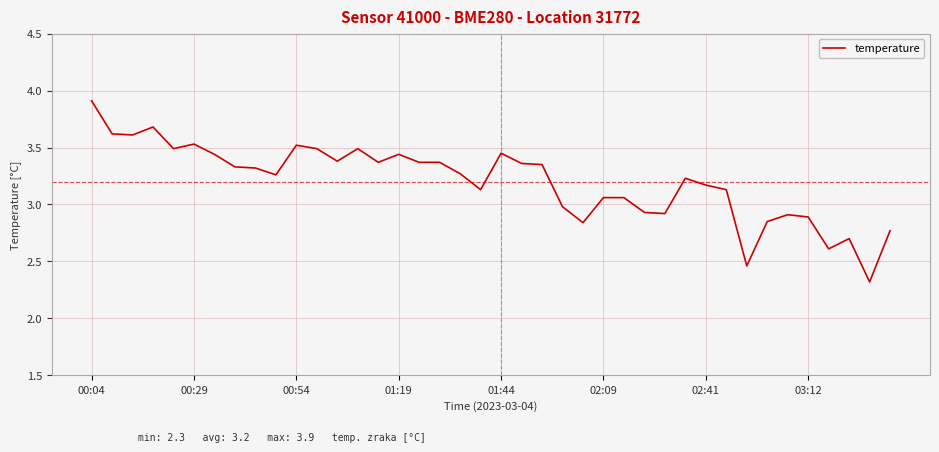

How many lines are shown in the chart?

1